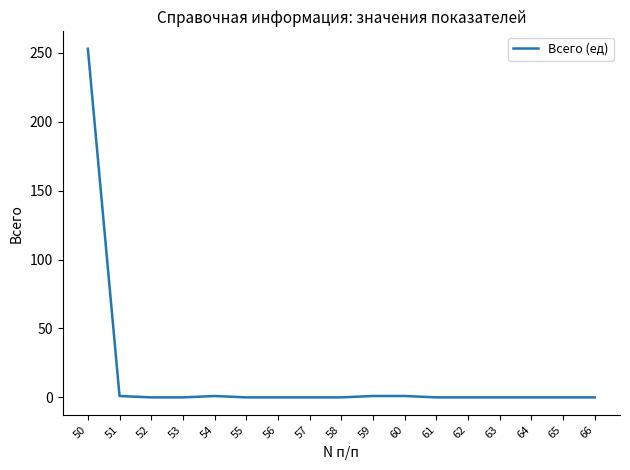

Count the number of categories in the chart.

17